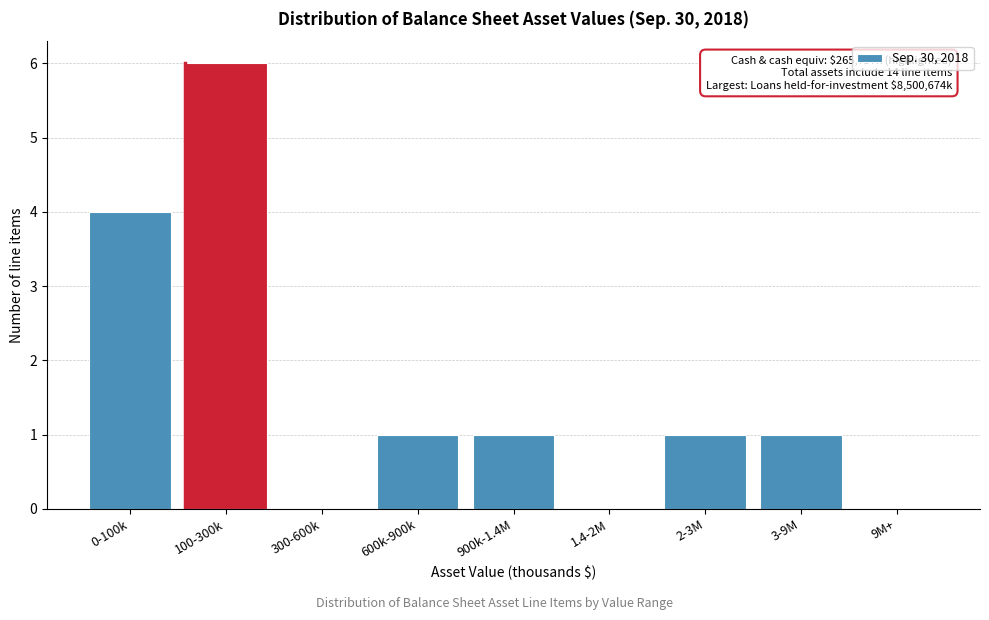

Reading left to right, extract all data points from this chart.

0-100k=4	100-300k=6	300-600k=0	600k-900k=1	900k-1.4M=1	1.4-2M=0	2-3M=1	3-9M=1	9M+=0